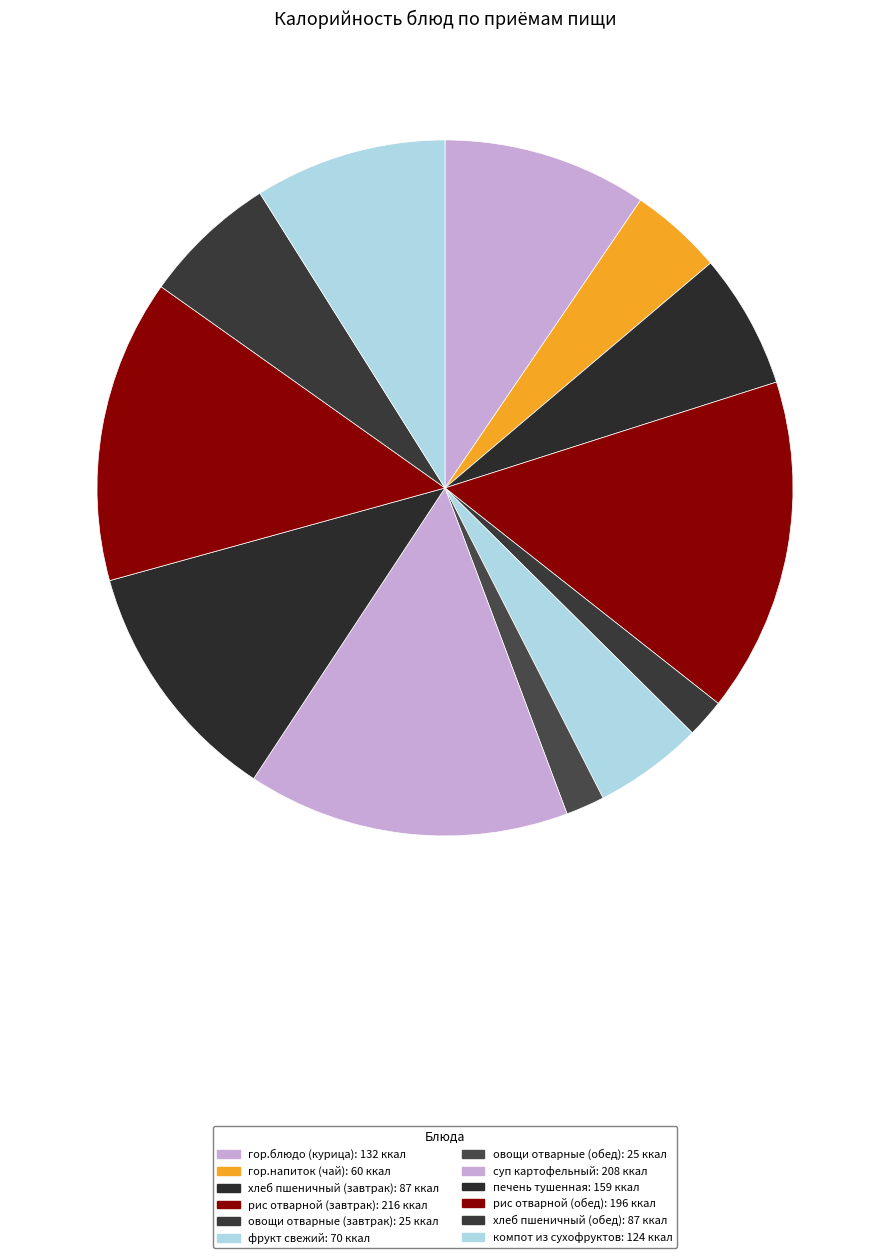

Between овощи отварные (обед) and фрукт свежий, which is larger?

фрукт свежий